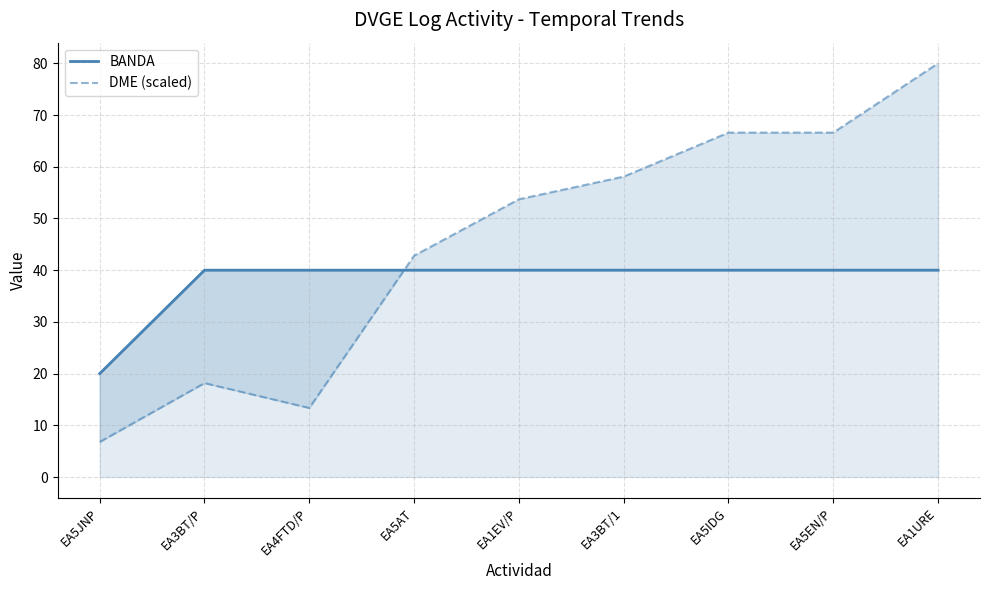

Which label corresponds to the largest value in the chart?

EA1URE